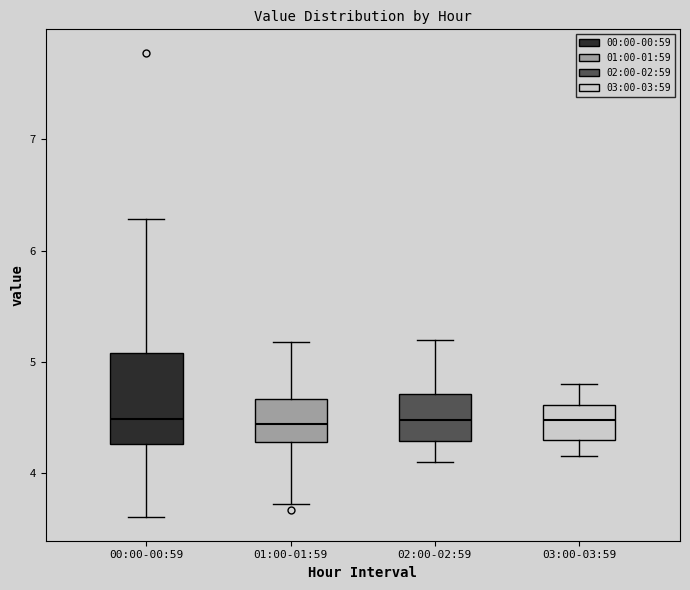

Reading left to right, transcribe this box plot: for each box, give where its median line is, the range the box spans, and where its two whiskers end, as read against the y-axis. The values are not printed on the chart, so give them approximately, as read against the axis.

00:00-00:59: median 4.5, box 4.3 to 5.1, whiskers 3.6 to 6.3
01:00-01:59: median 4.4, box 4.3 to 4.7, whiskers 3.7 to 5.2
02:00-02:59: median 4.5, box 4.3 to 4.7, whiskers 4.1 to 5.2
03:00-03:59: median 4.5, box 4.3 to 4.6, whiskers 4.2 to 4.8